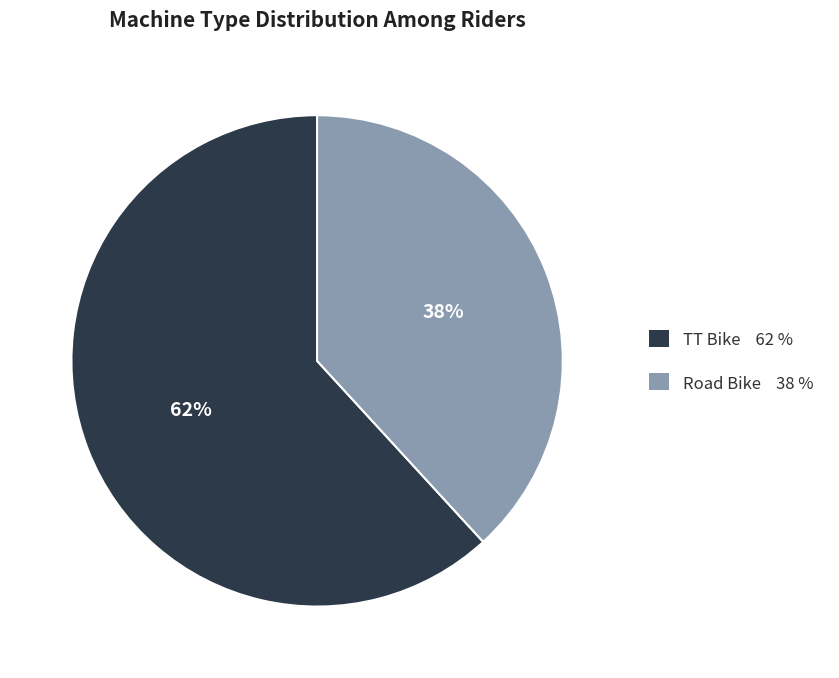

Is Road Bike the majority of the pie?

No